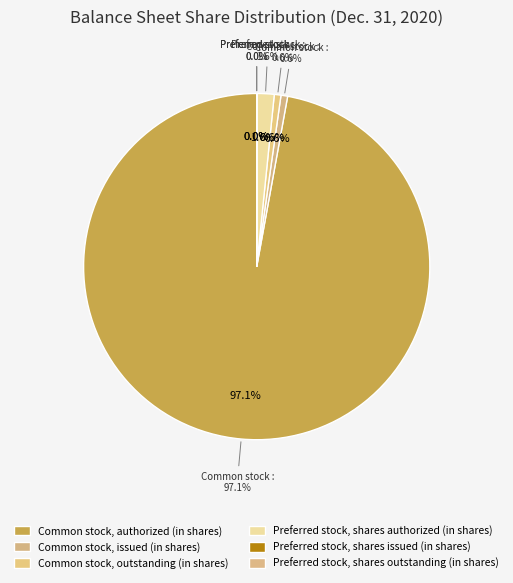

To the nearest percent, what percentage of the pie is Common stock, authorized (in shares)?

97%